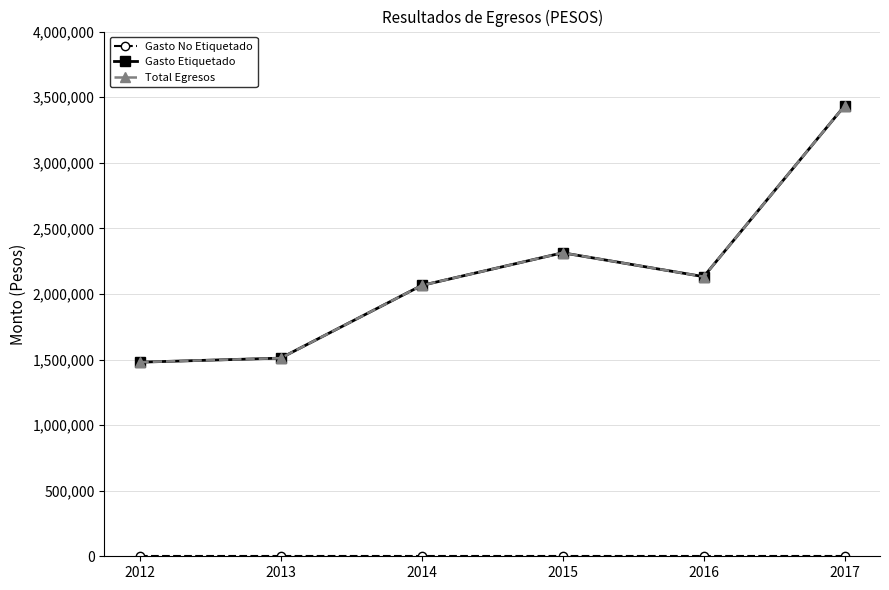

At how many categories does at least one series exceed 2649161?

1